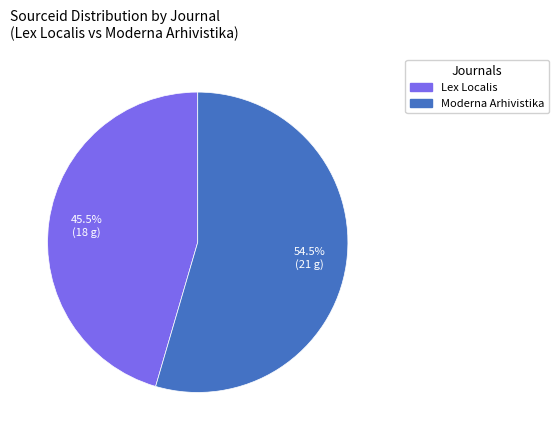

How many slices are in this pie chart?

2